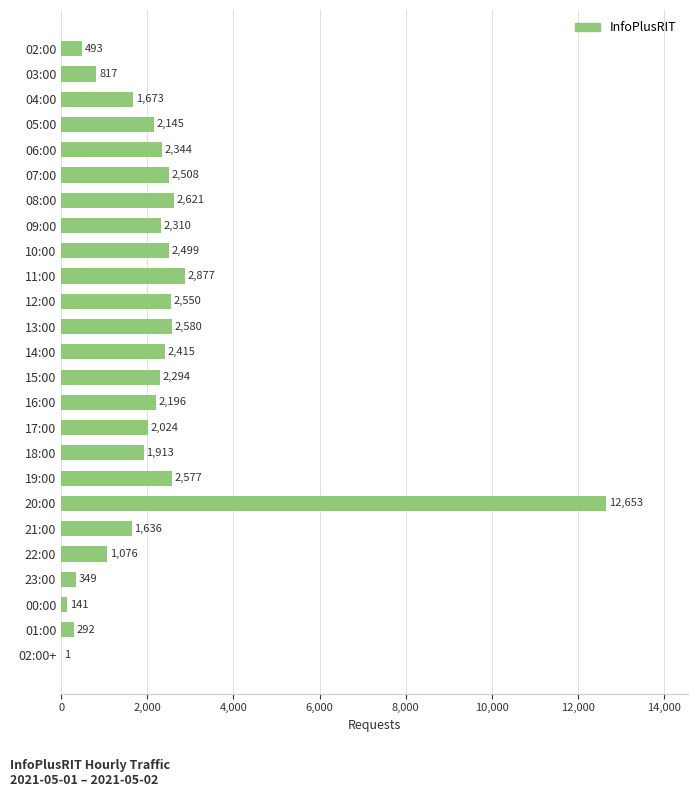

At which category does the chart reach its peak across all series?

20:00